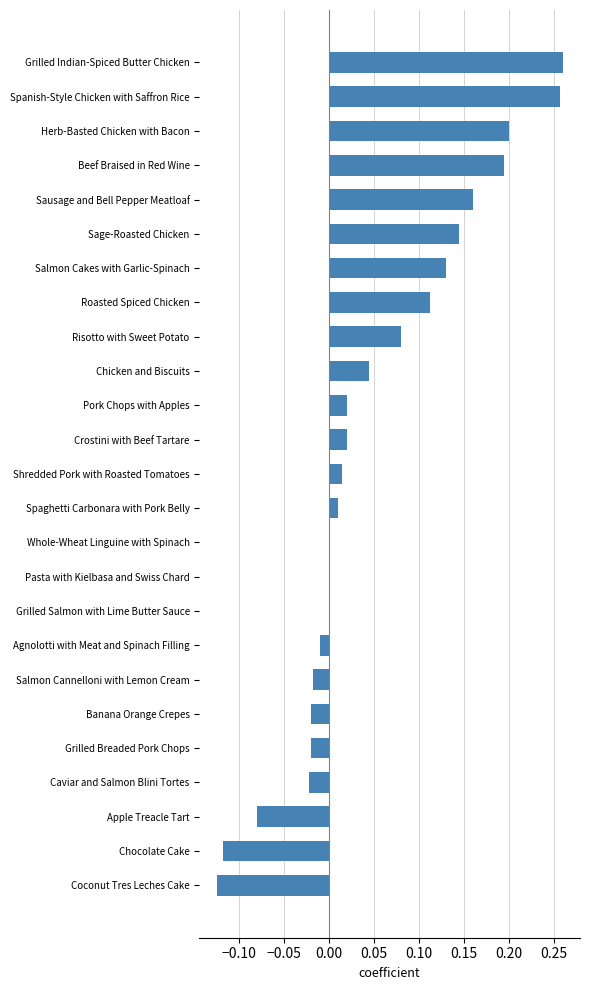

Between Beef Braised in Red Wine and Risotto with Sweet Potato, which is larger?

Beef Braised in Red Wine